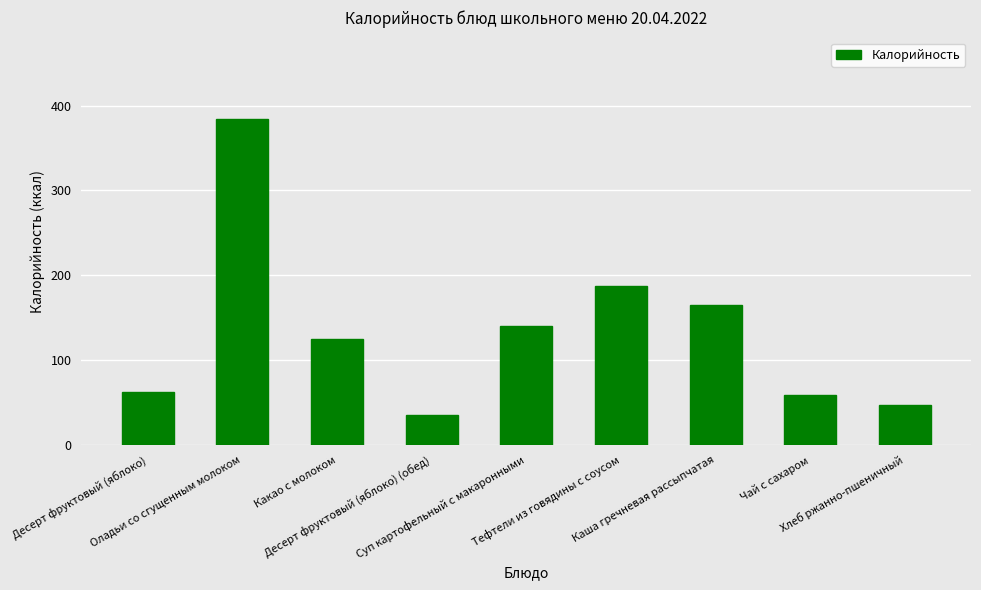

What is the approximate value at Тефтели из говядины с соусом?

187.5